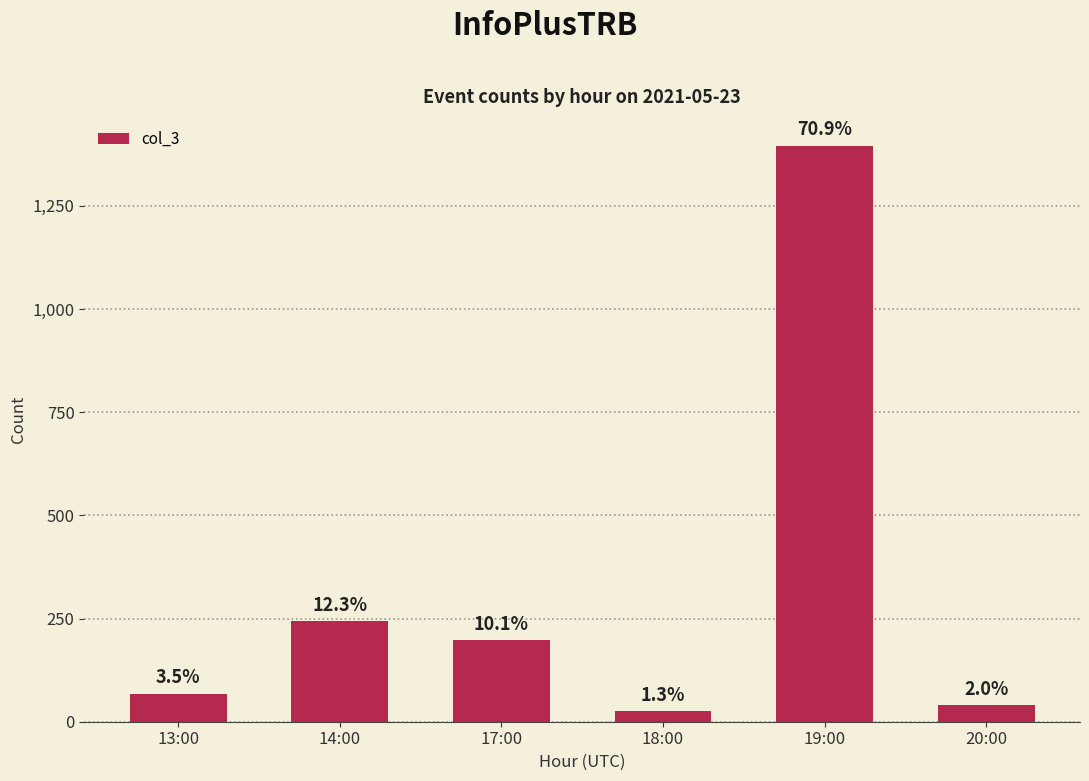

What is the difference between the maximum and minimum values?

1371